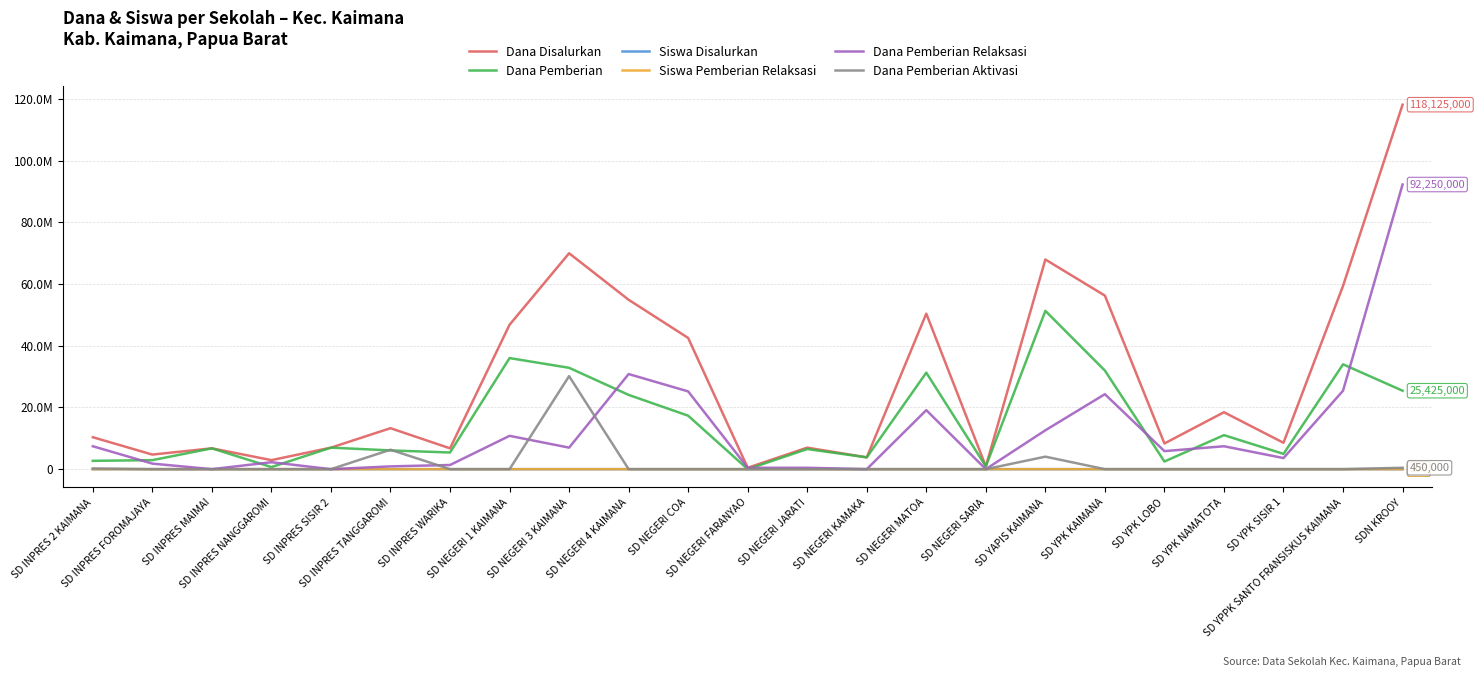

What is the difference between the maximum and minimum values in the Dana Pemberian Aktivasi series?

30150000